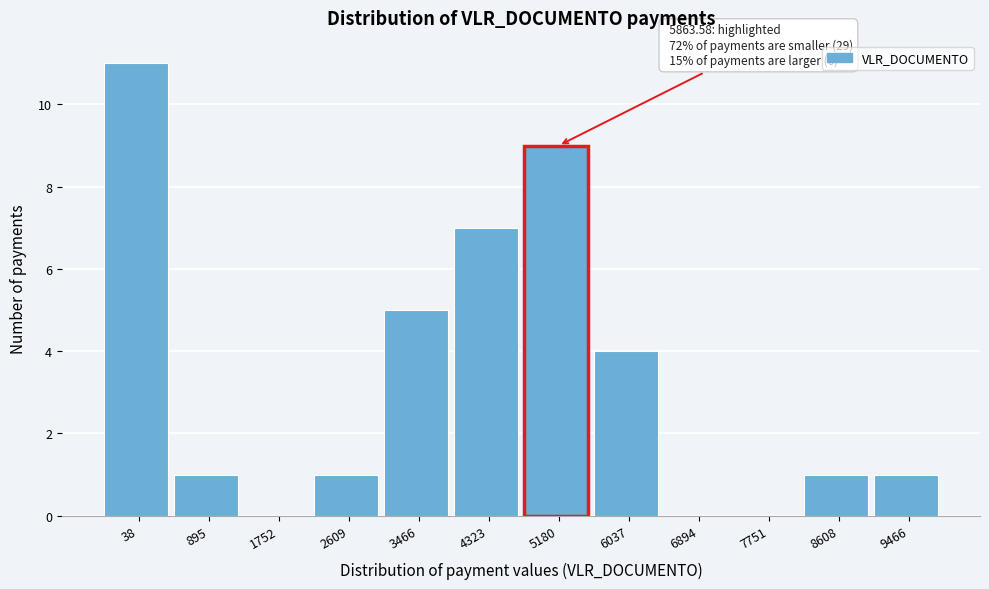

Reading right to left, extract all data points from this chart.

9466=1	8608=1	7751=0	6894=0	6037=4	5180=9	4323=7	3466=5	2609=1	1752=0	895=1	38=11